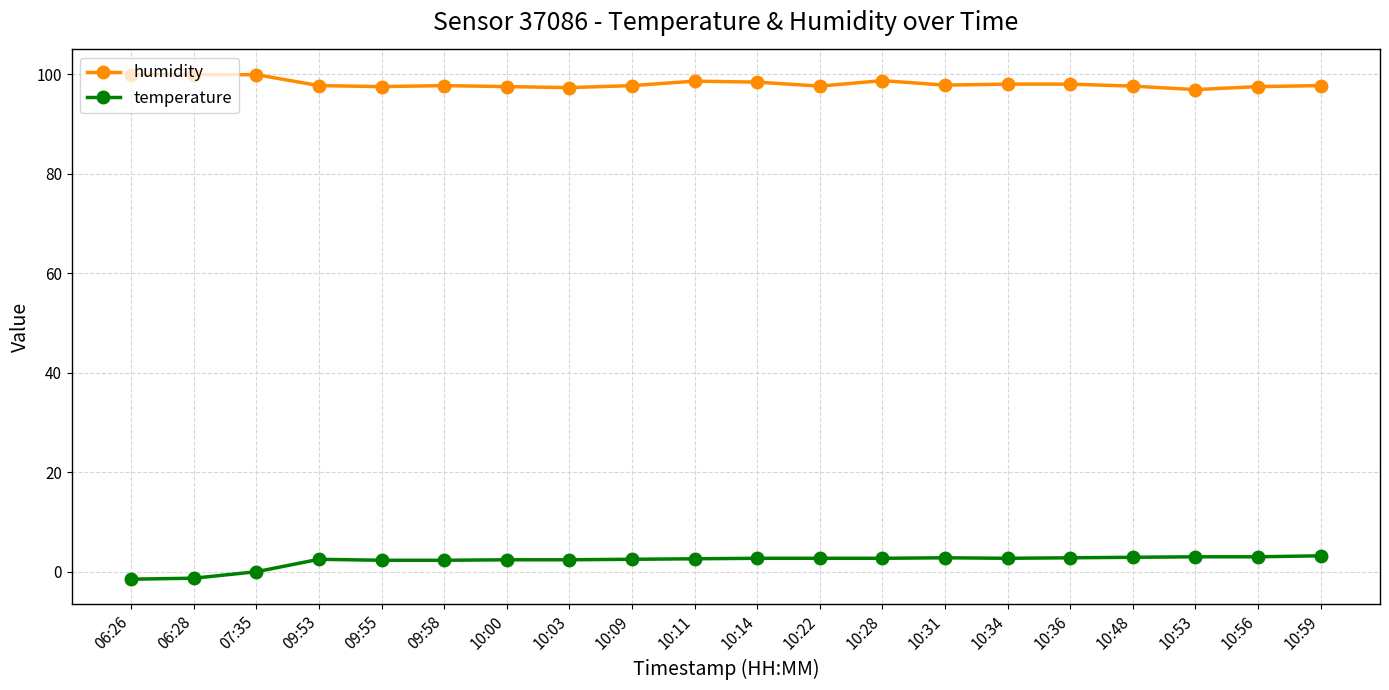

Read the humidity value at 10:14.

98.4